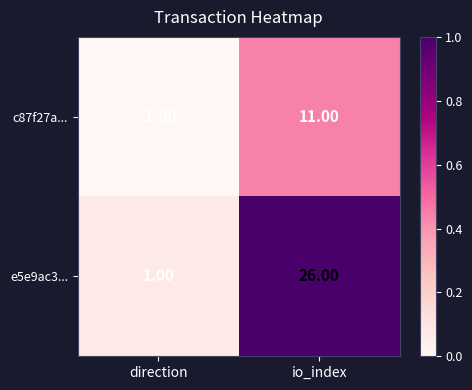

At how many categories does at least one series exceed 0?

2